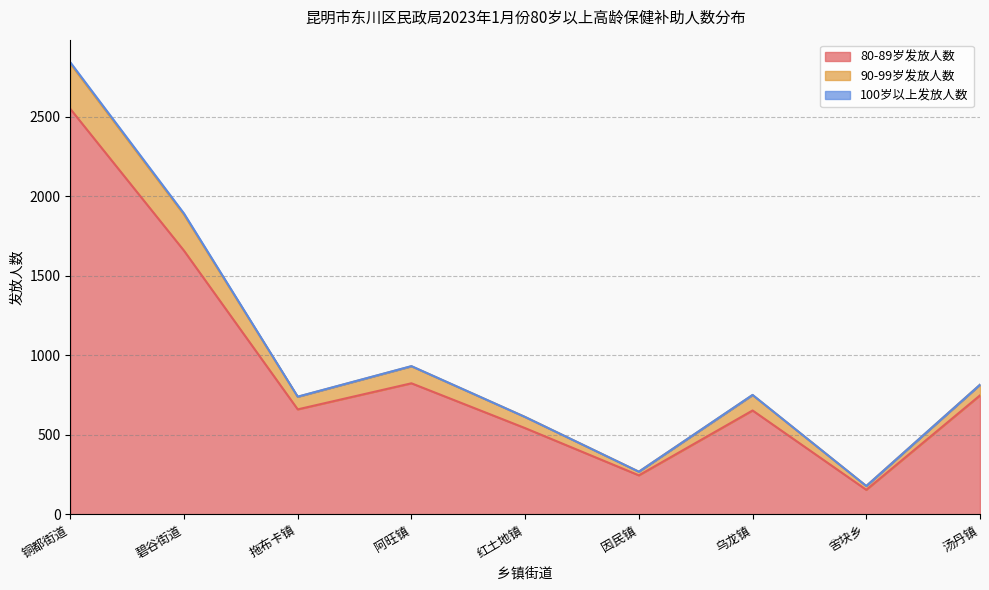

What is the total value across all series at 因民镇?

269